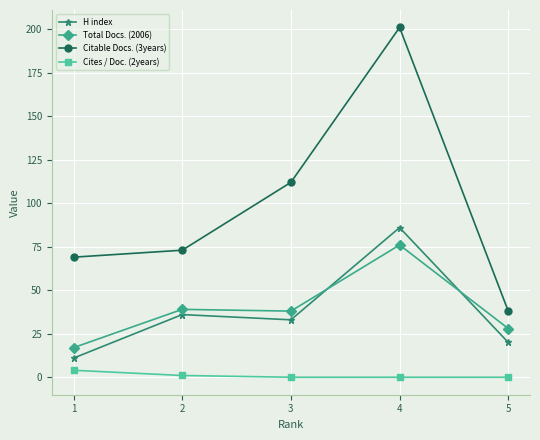

At which label does Total Docs. (2006) reach its peak?

4